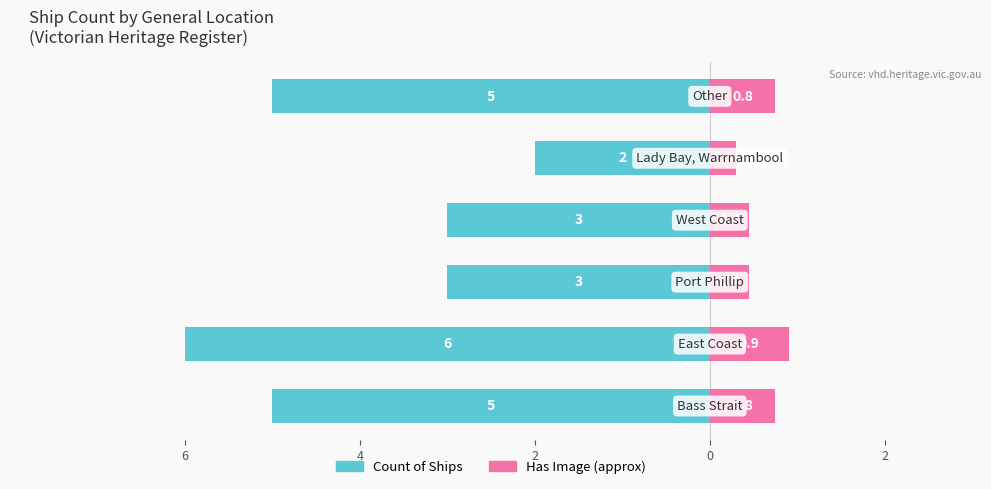

Is it true that Has Image (approx) equals 0.7 at 0?

False